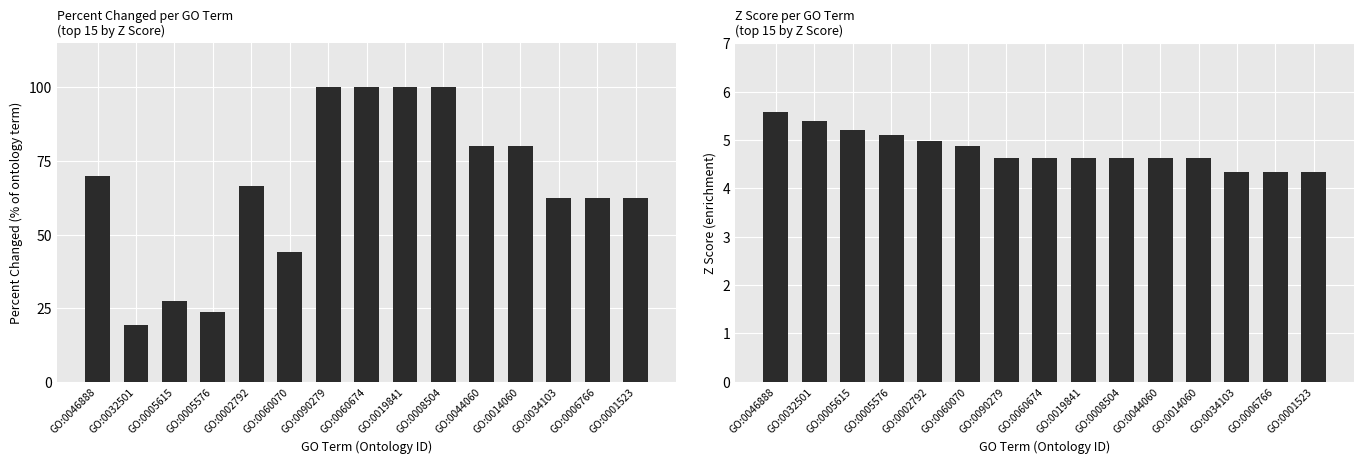

Rank the categories by Percent Changed value from lowest to highest.

GO:0032501, GO:0005576, GO:0005615, GO:0060070, GO:0034103, GO:0006766, GO:0001523, GO:0002792, GO:0046888, GO:0044060, GO:0014060, GO:0090279, GO:0060674, GO:0019841, GO:0008504